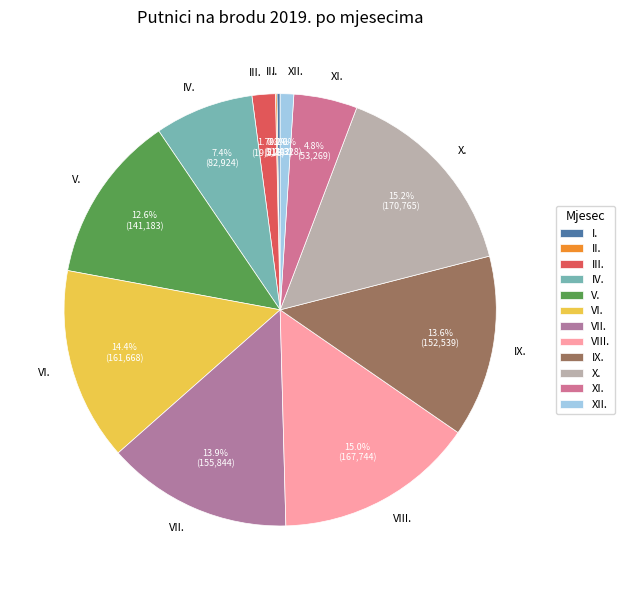

Is there any slice that represents more than half of the pie?

No